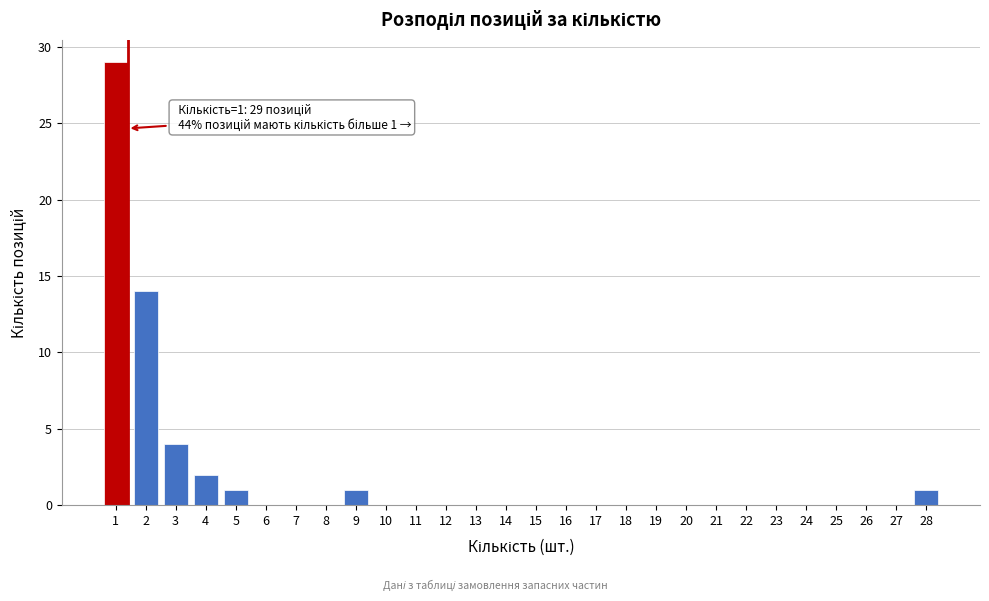

Reading right to left, transcribe all the data shown in this chart.

28=1	27=0	26=0	25=0	24=0	23=0	22=0	21=0	20=0	19=0	18=0	17=0	16=0	15=0	14=0	13=0	12=0	11=0	10=0	9=1	8=0	7=0	6=0	5=1	4=2	3=4	2=14	1=29